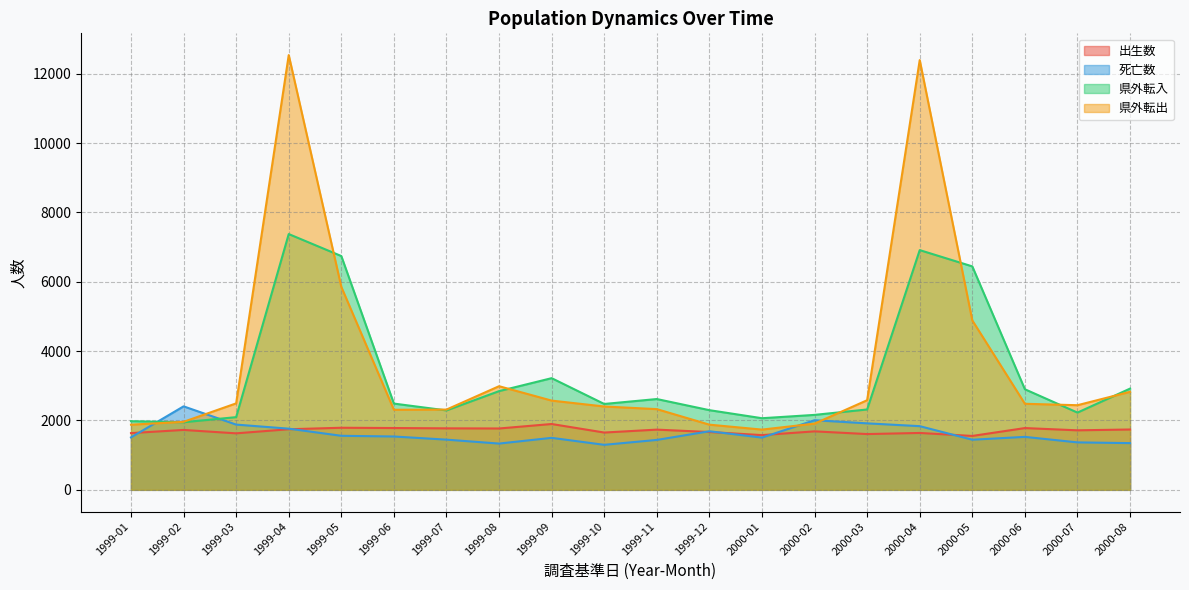

Which series has the largest range (max minus min)?

県外転出